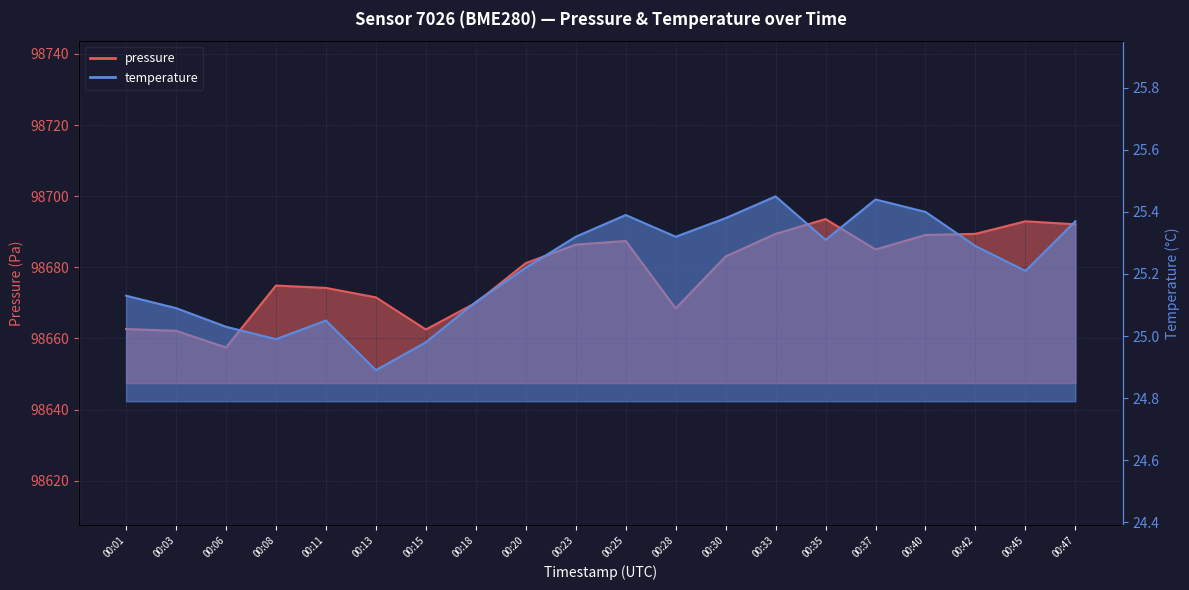

What is the average value of the temperature series?

25.2